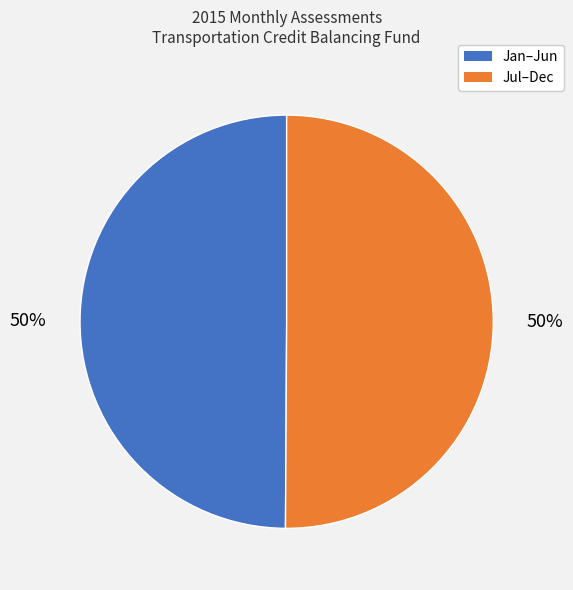

Count the number of slices in the pie.

2